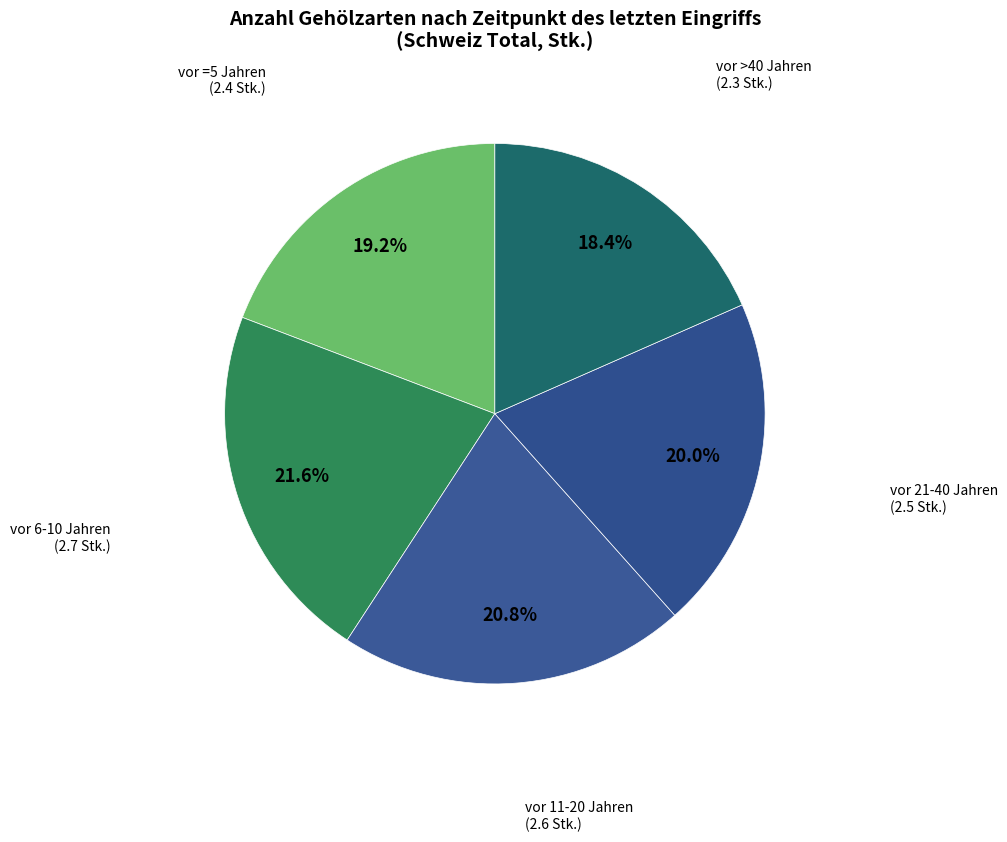

Does vor 11-20 Jahren account for over 50% of the chart?

No